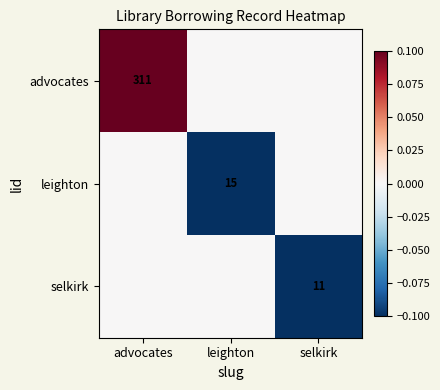

Is it true that selkirk equals 11 at selkirk?

True